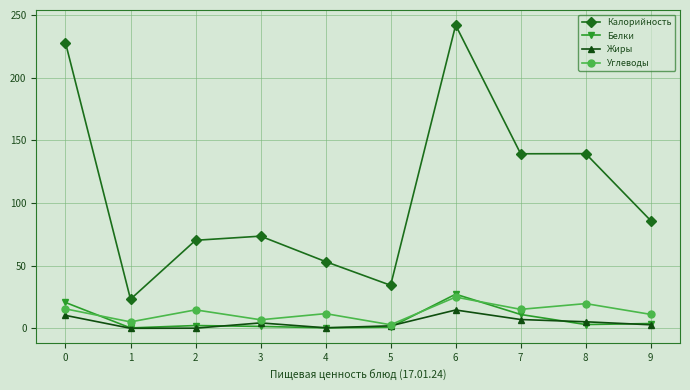

After their last crossing, which series has the higher values: Белки or Углеводы?

Углеводы